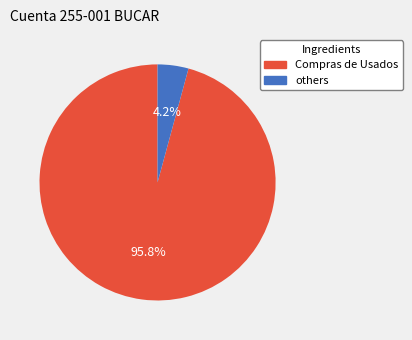

To the nearest percent, what is the difference between the largest and smallest slice percentages?

92%